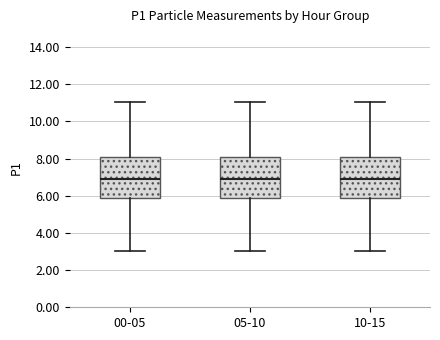

Reading left to right, read every box against the y-axis: the position of its median line, the range the box covers, and the ends of its whiskers. The values are not printed on the chart, so give them approximately, as read against the axis.

00-05: median 7.0, box 5.8 to 8.0, whiskers 3.0 to 11.0
05-10: median 7.0, box 5.8 to 8.0, whiskers 3.0 to 11.0
10-15: median 7.0, box 5.8 to 8.0, whiskers 3.0 to 11.0